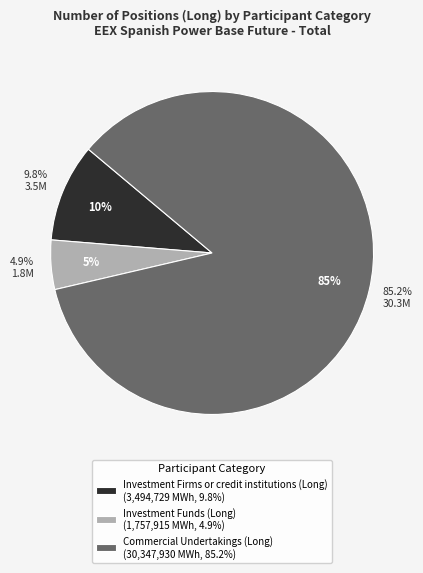

To the nearest percent, what is the combined percentage of Investment Firms or credit institutions (Long) and Investment Funds (Long)?

15%